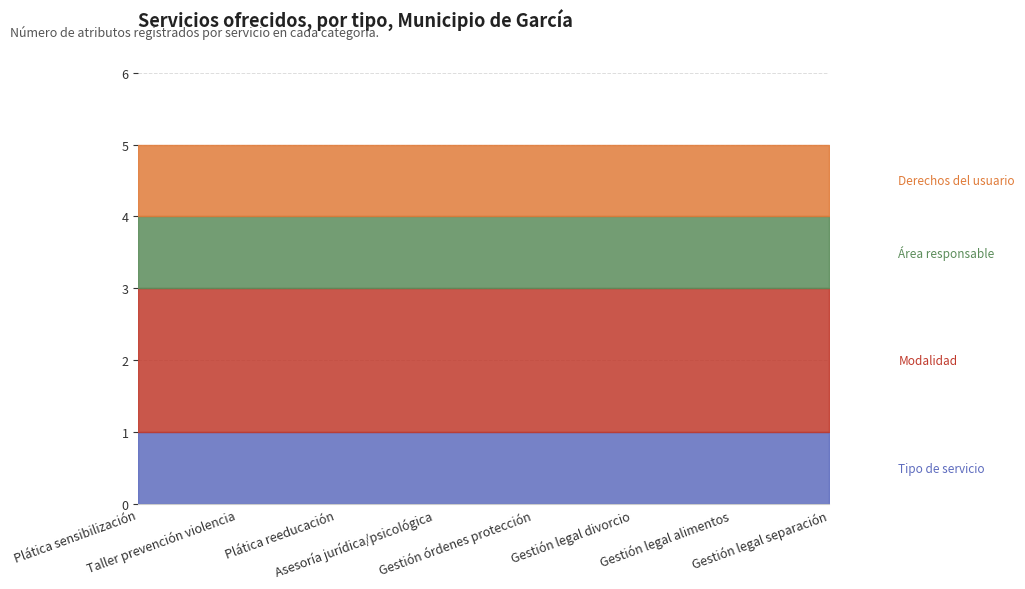

What is the approximate value of Área responsable at Plática sensibilización?

1